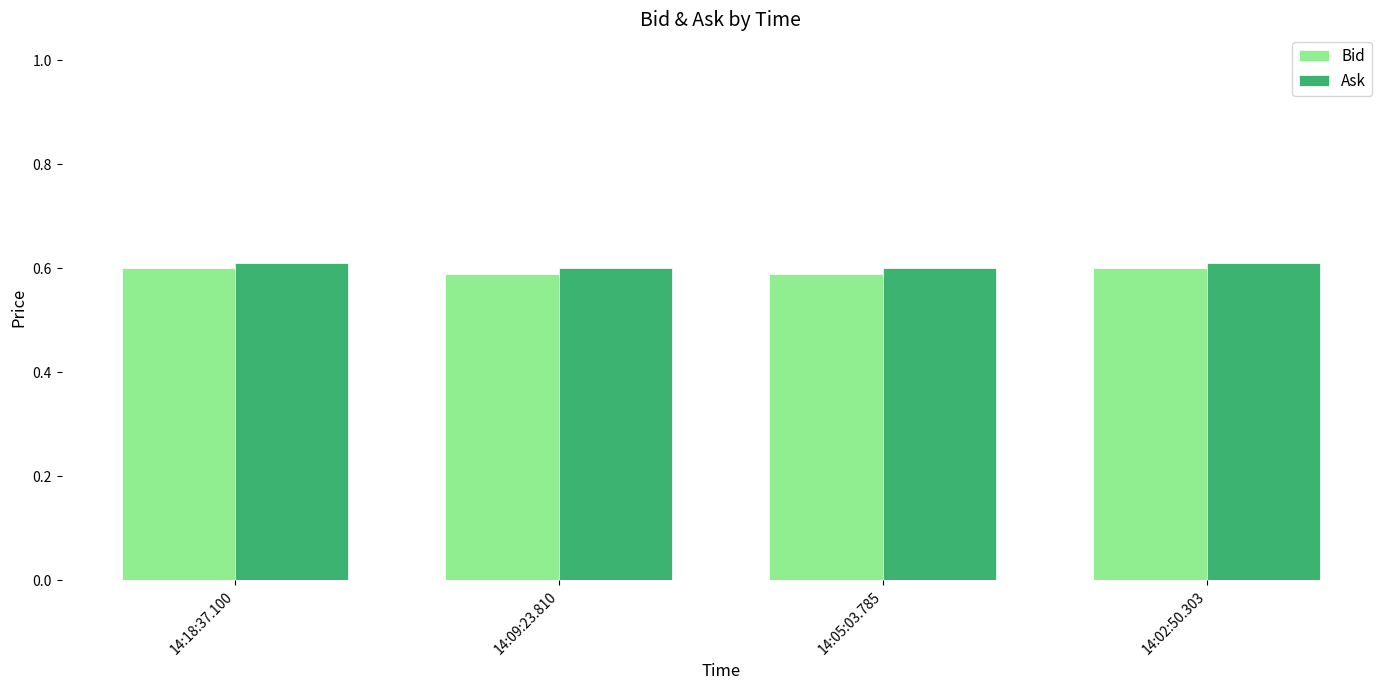

How many Ask values are between 0 and 1?

4